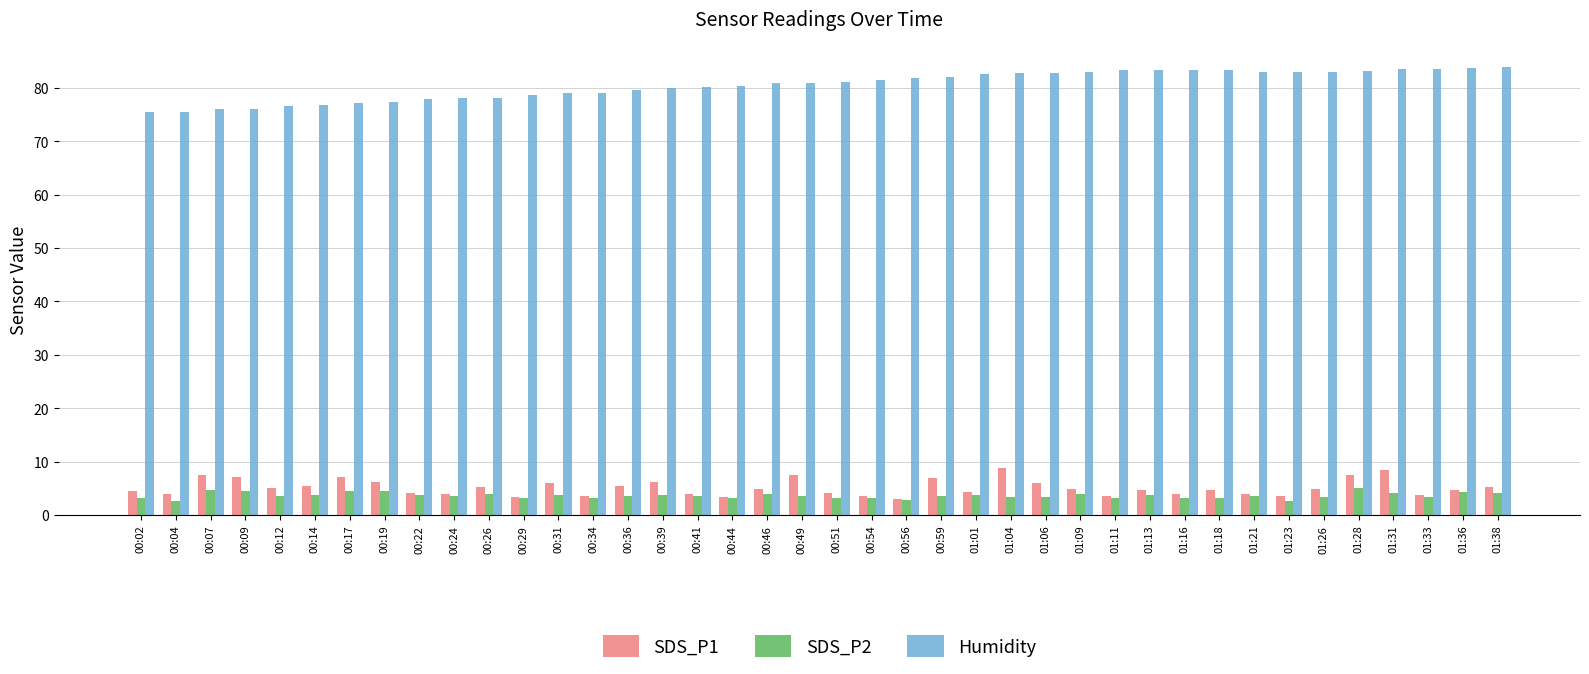

What is the spread (max minus min) of values at 01:09?

79.0